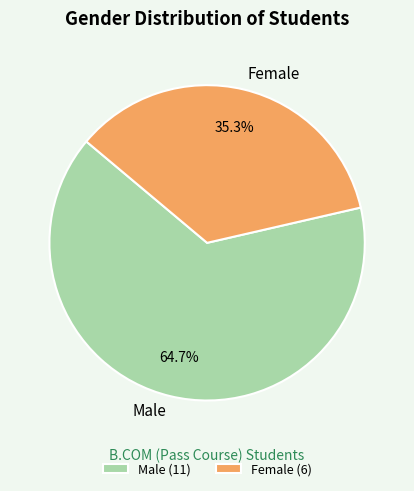

Which slice is the smallest?

Female